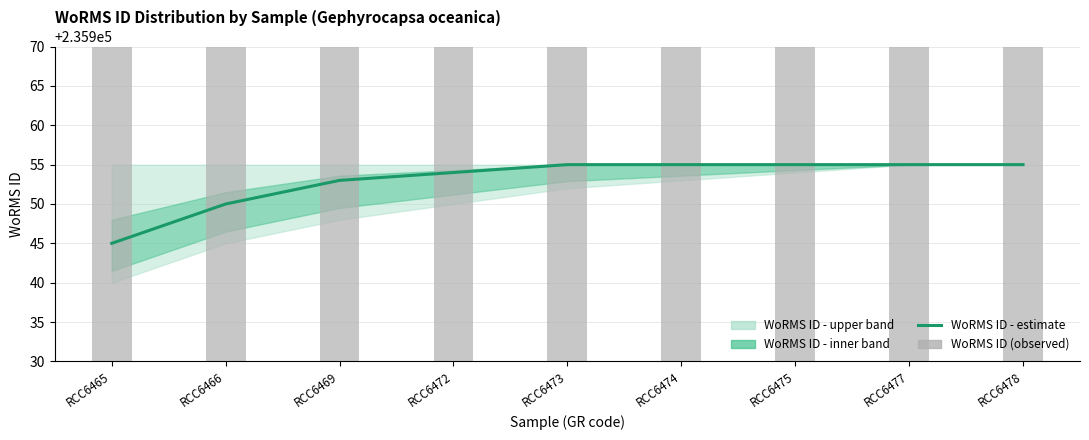

Between RCC6465 and RCC6474, which is larger?

RCC6474